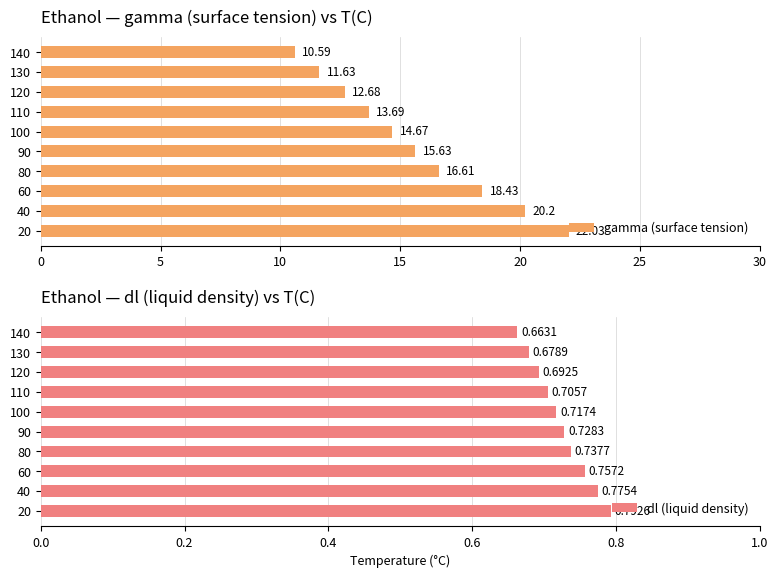

The value of dl (liquid density) at 40 is 0.3. True or false?

False